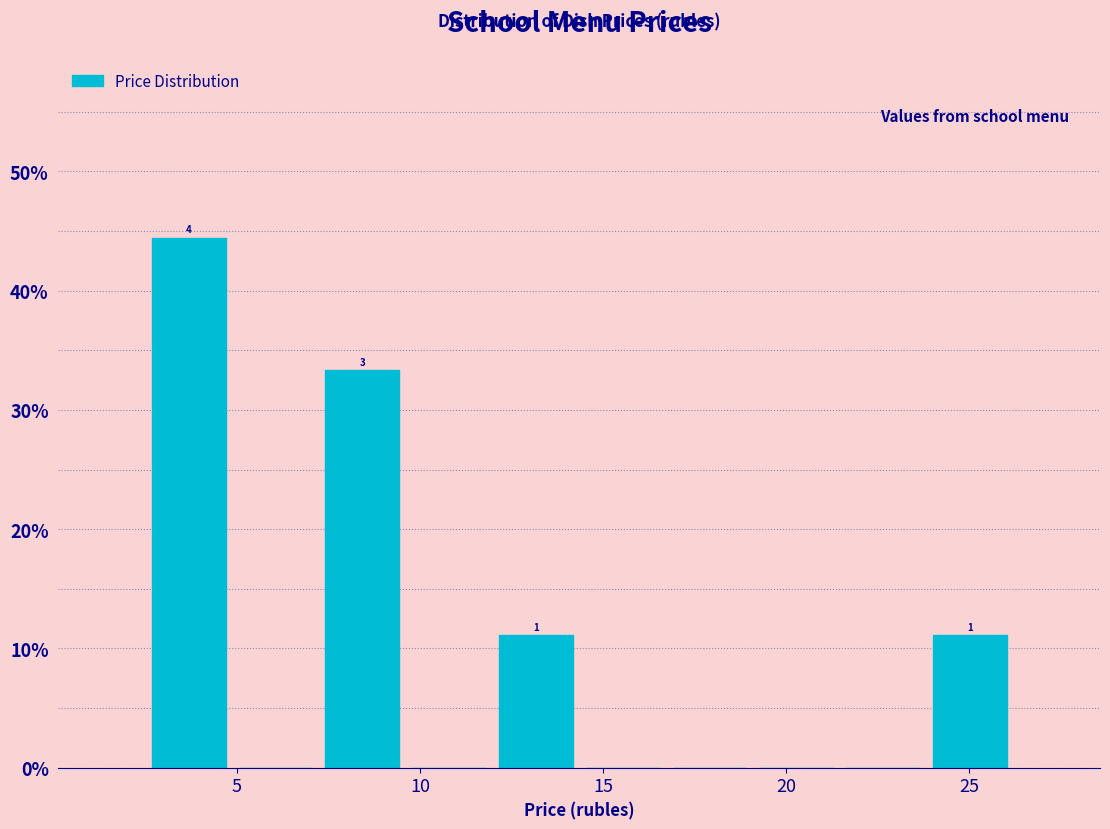

Over which range of the x-axis is the bar tallest?

2.5 to 5.0